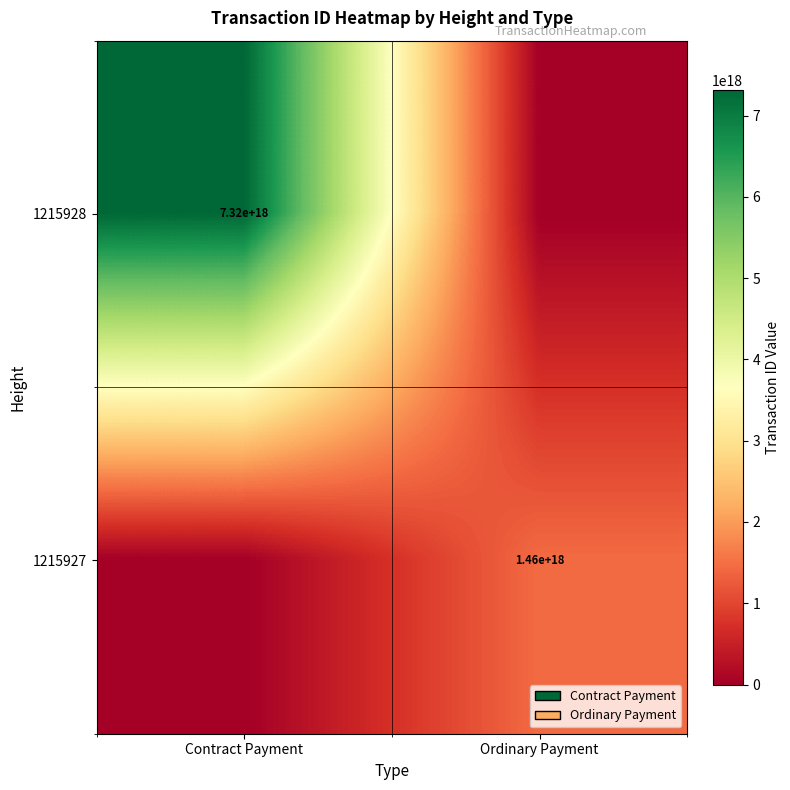

Is the value of 1215927 at Ordinary Payment greater than the value of 1215928 at Contract Payment?

No